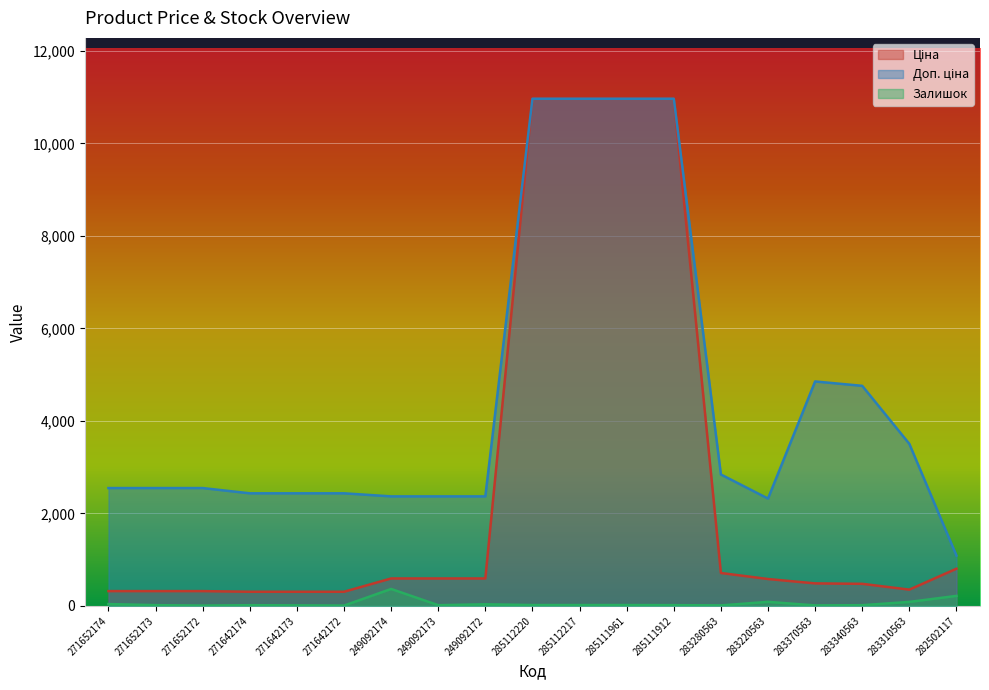

What is the highest value of the Ціна series?

10964.4